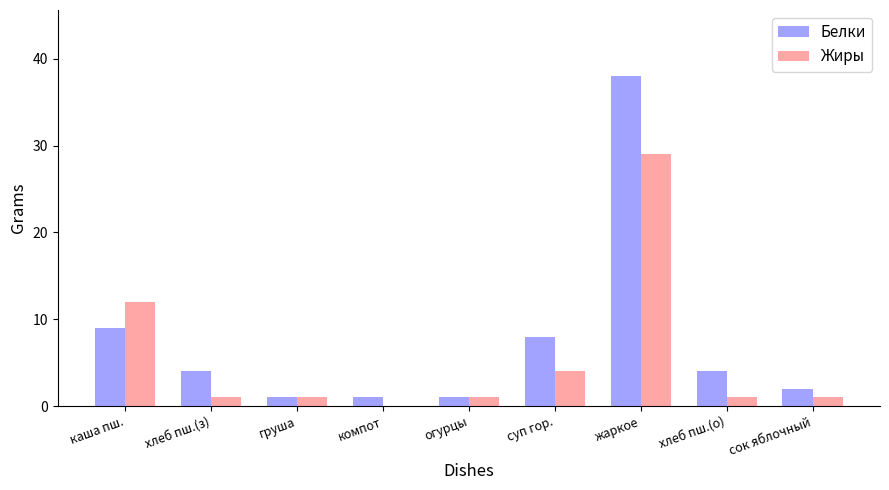

At which label is Жиры closest to 14?

каша пш.